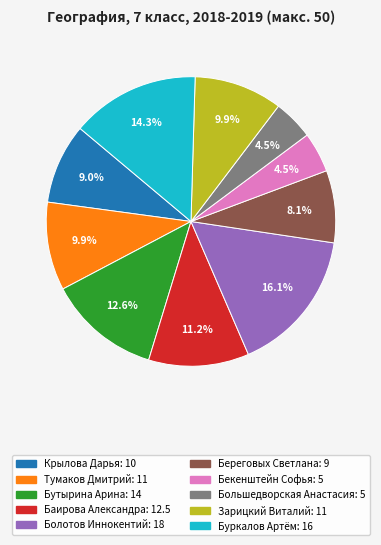

Does Бекенштейн Софья account for over 50% of the chart?

No